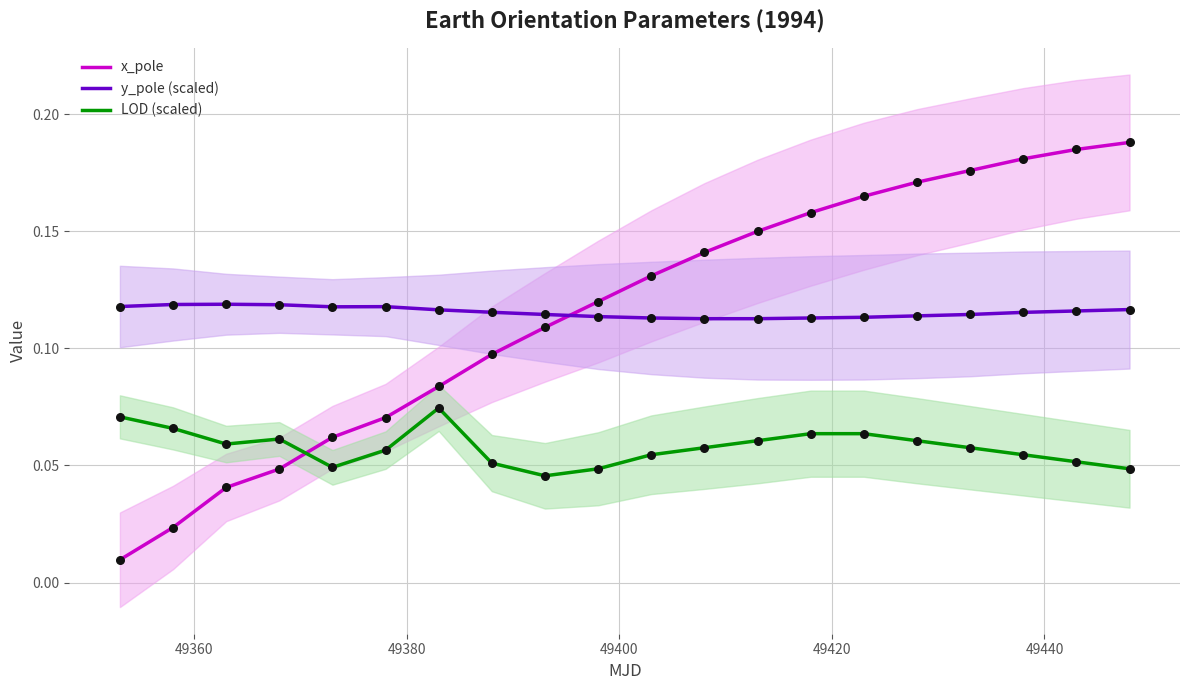

True or false: LOD (scaled) and y_pole (scaled) cross at least once.

False